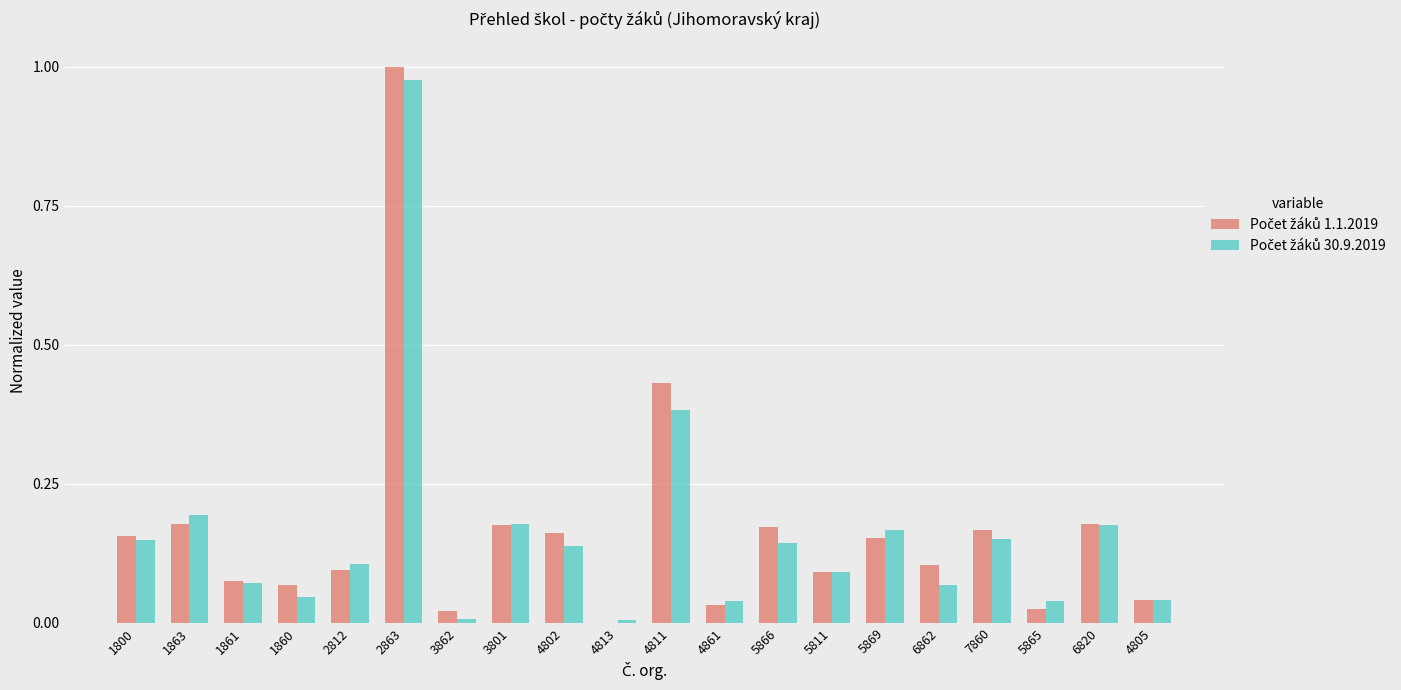

Are the bars grouped side by side (vs. stacked)?

Yes